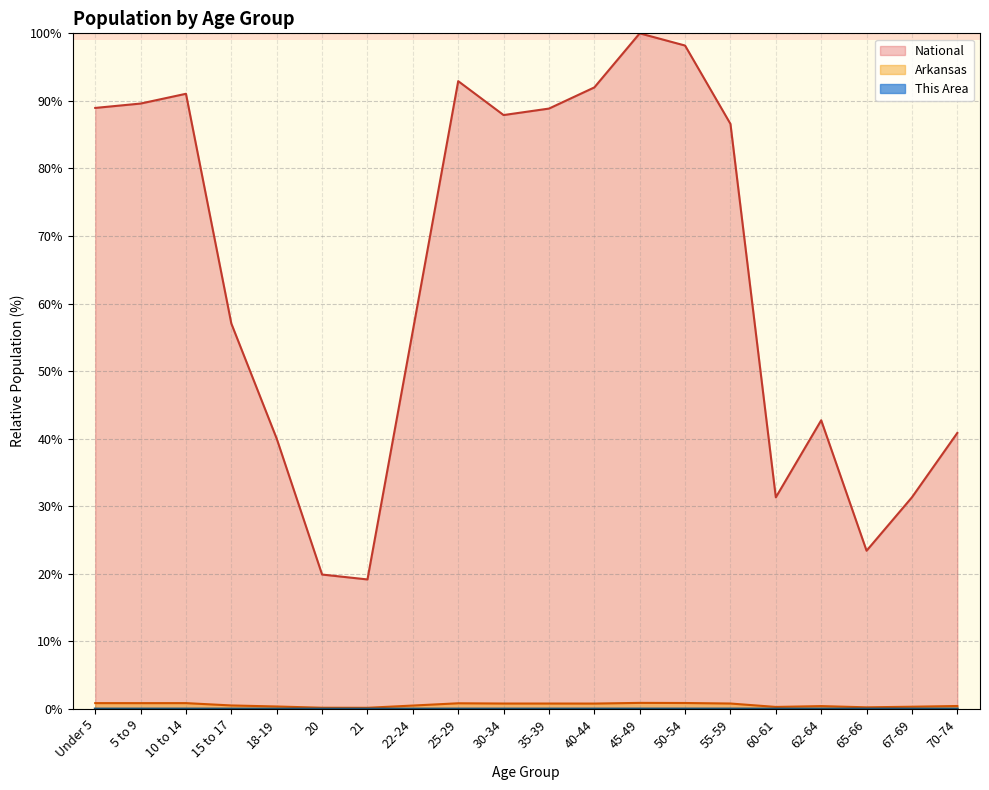

What is the sum of the National values at 70-74 and 62-64?

83.6